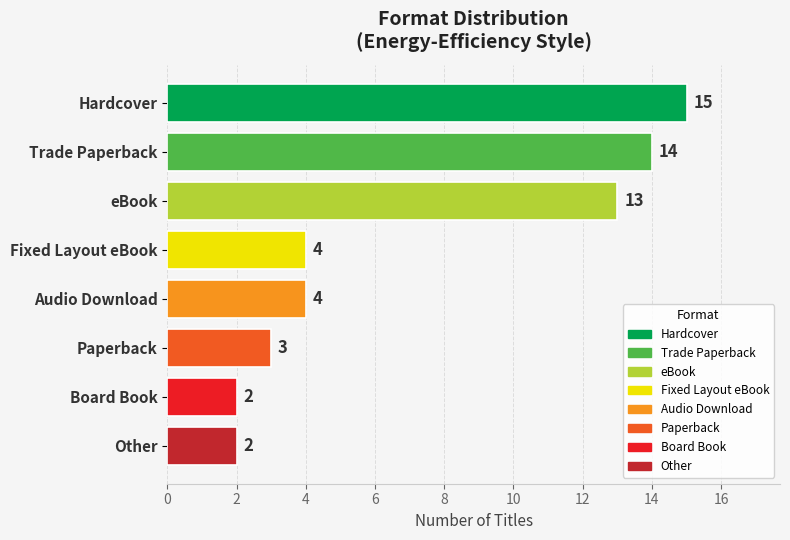

What is the label of the 8th bar from the top?

Other